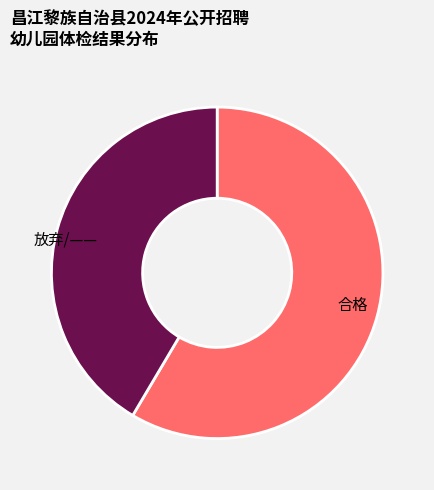

What is the largest slice in the pie chart?

合格